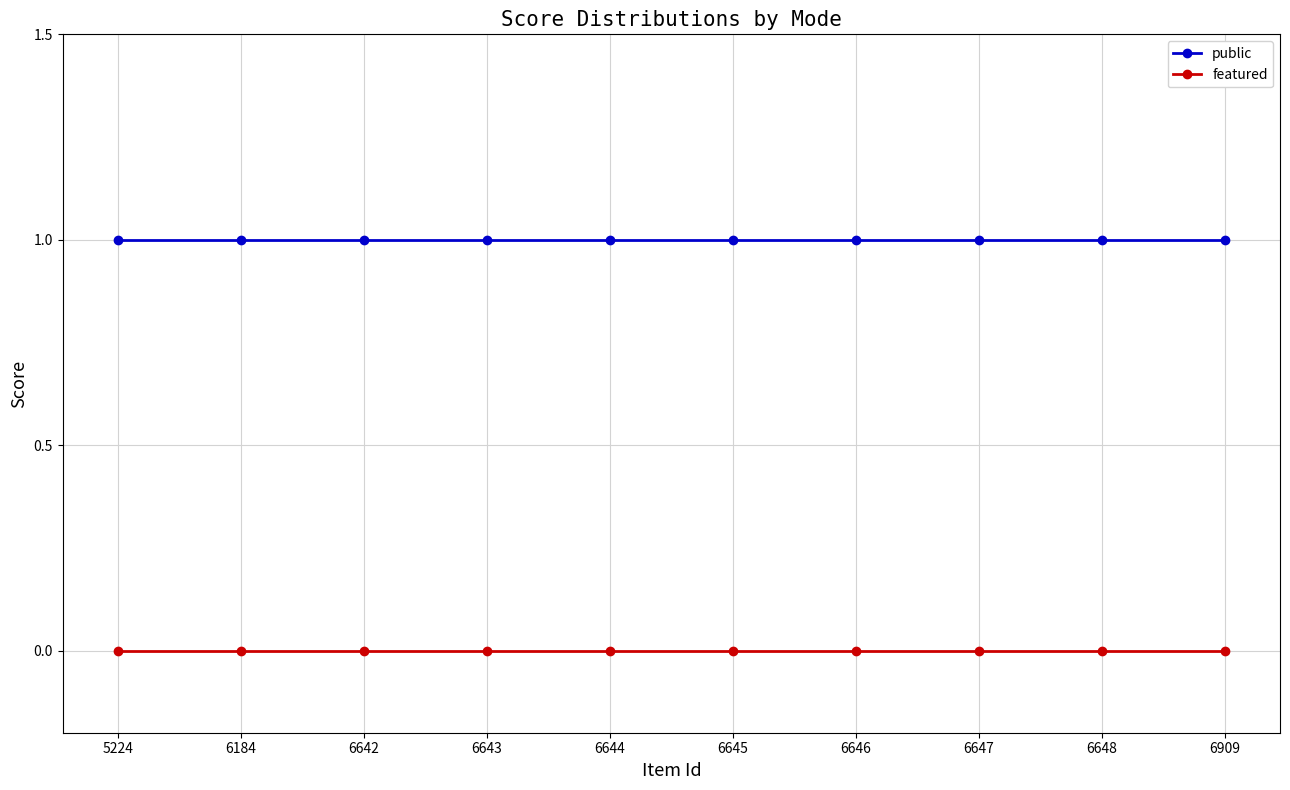

Reading left to right, list all the values displayed in this chart.

public: 5224=1	6184=1	6642=1	6643=1	6644=1	6645=1	6646=1	6647=1	6648=1	6909=1
featured: 5224=0	6184=0	6642=0	6643=0	6644=0	6645=0	6646=0	6647=0	6648=0	6909=0